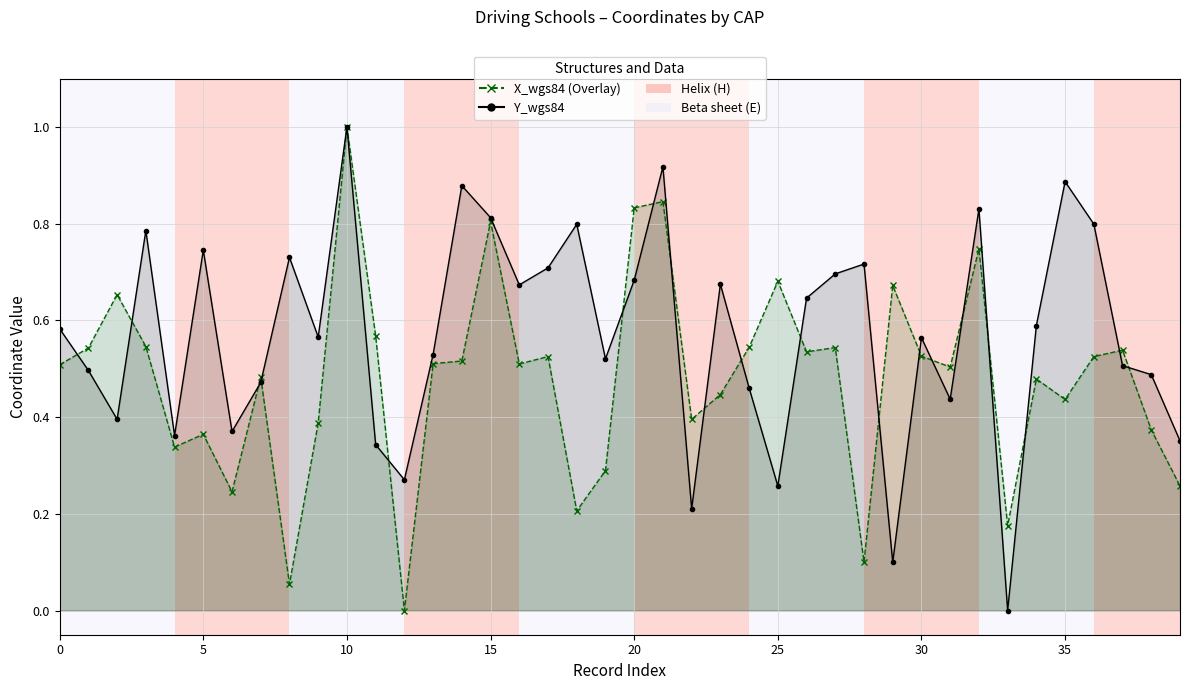

At 0, list the series in order from largest to smallest.

Y_wgs84, X_wgs84 (Overlay)